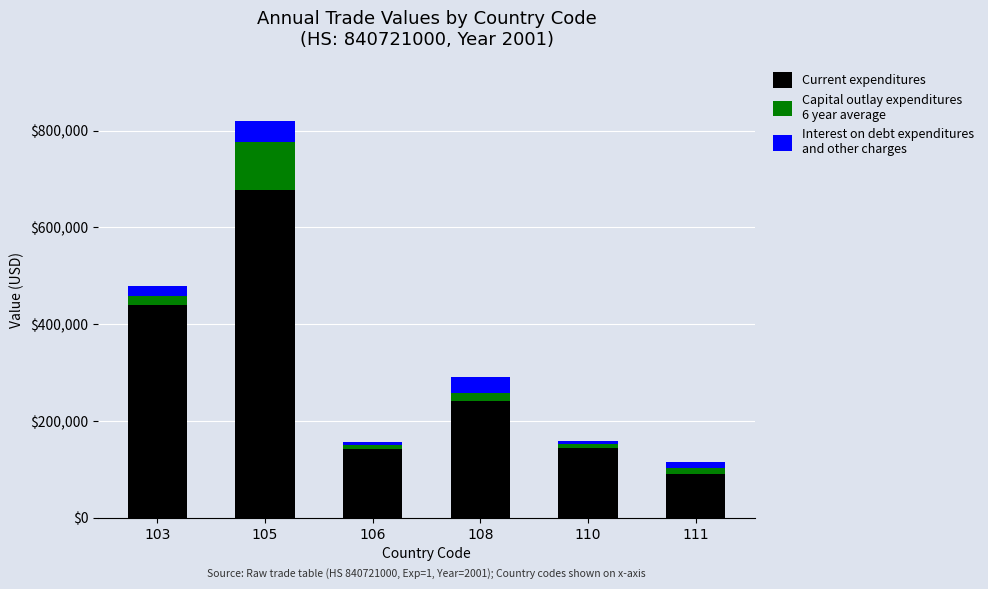

At which category is the sum across all series the highest?

105